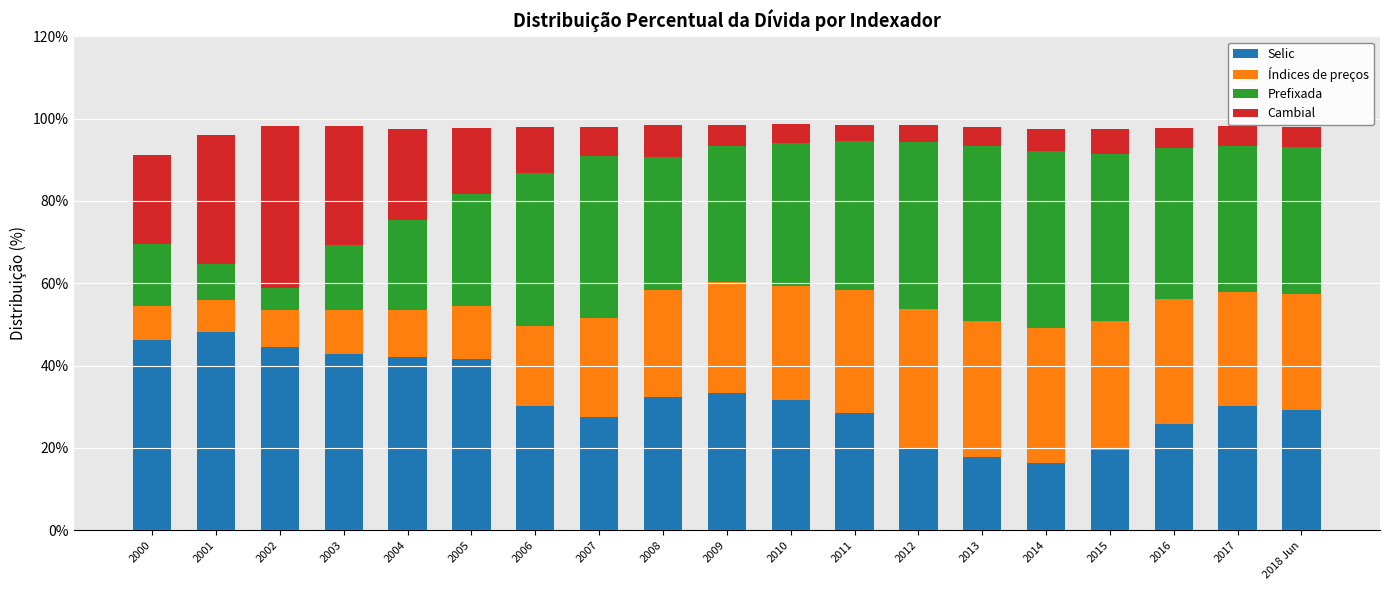

What is the total value across all series at 2015?

97.6